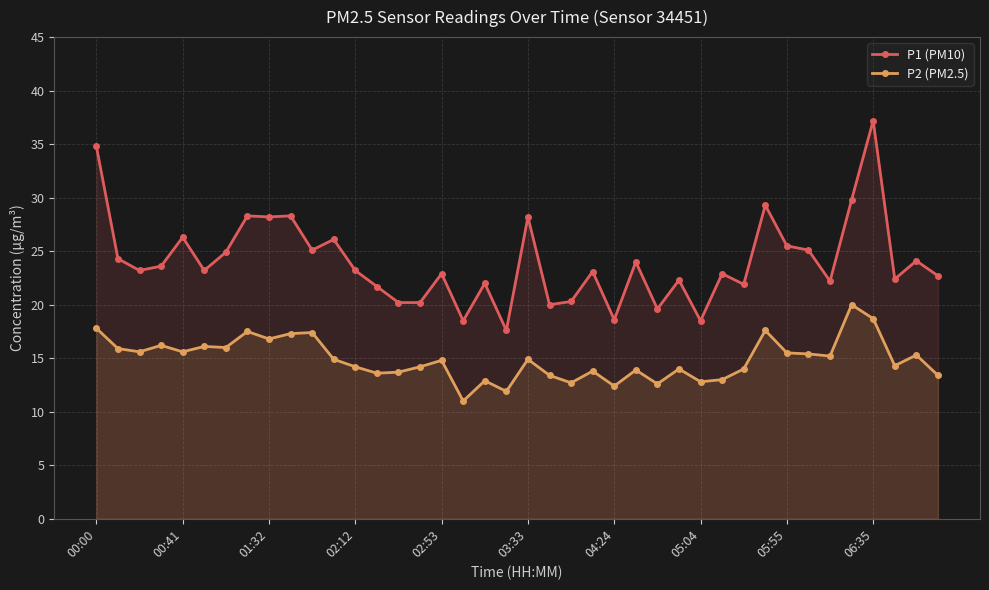

True or false: P2 (PM2.5) and P1 (PM10) intersect in this chart.

False